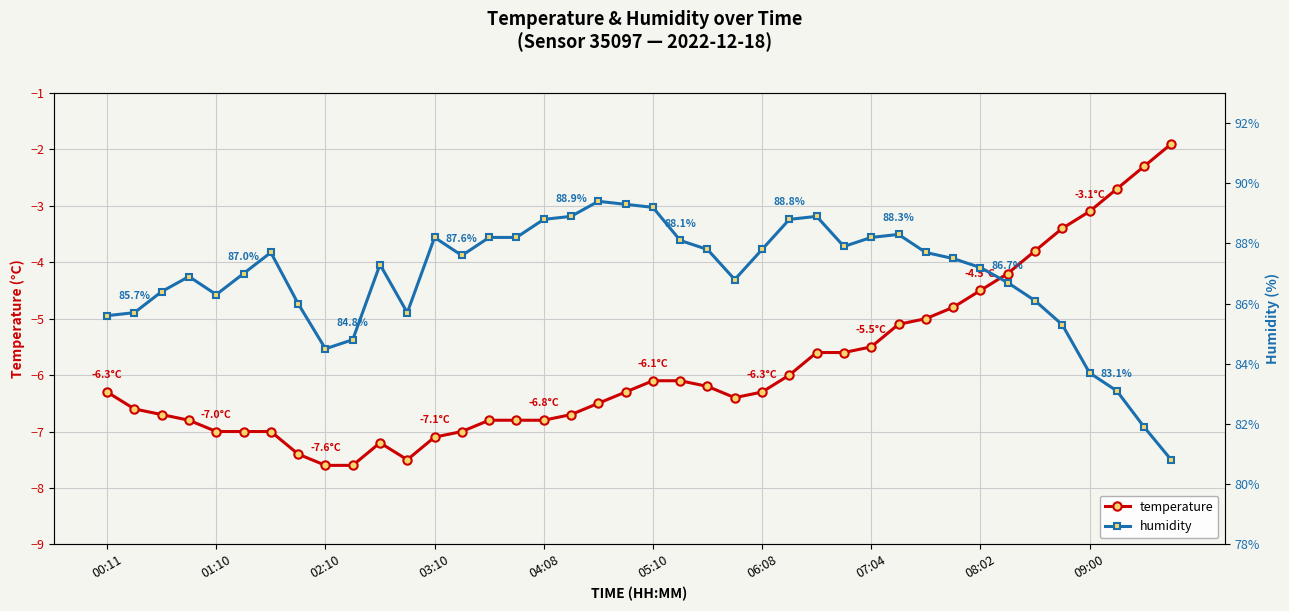

What is the maximum value for temperature?

-1.9